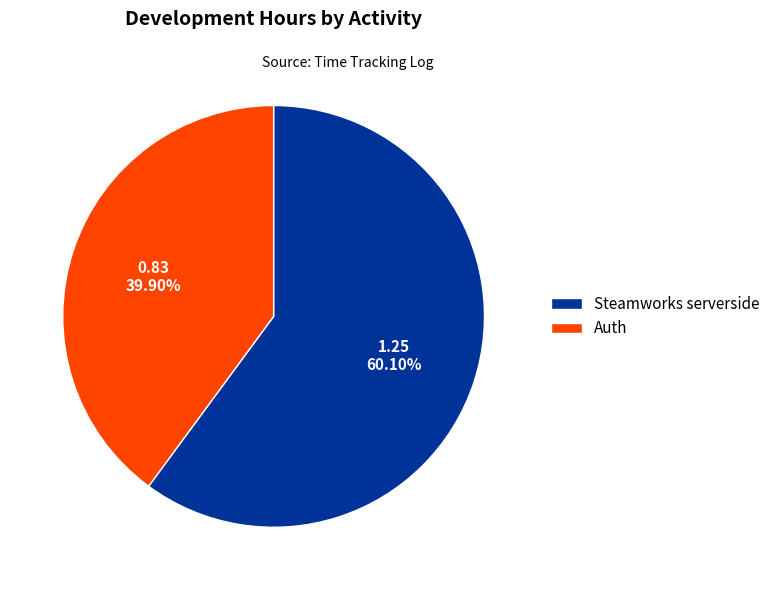

How many slices are in this pie chart?

2